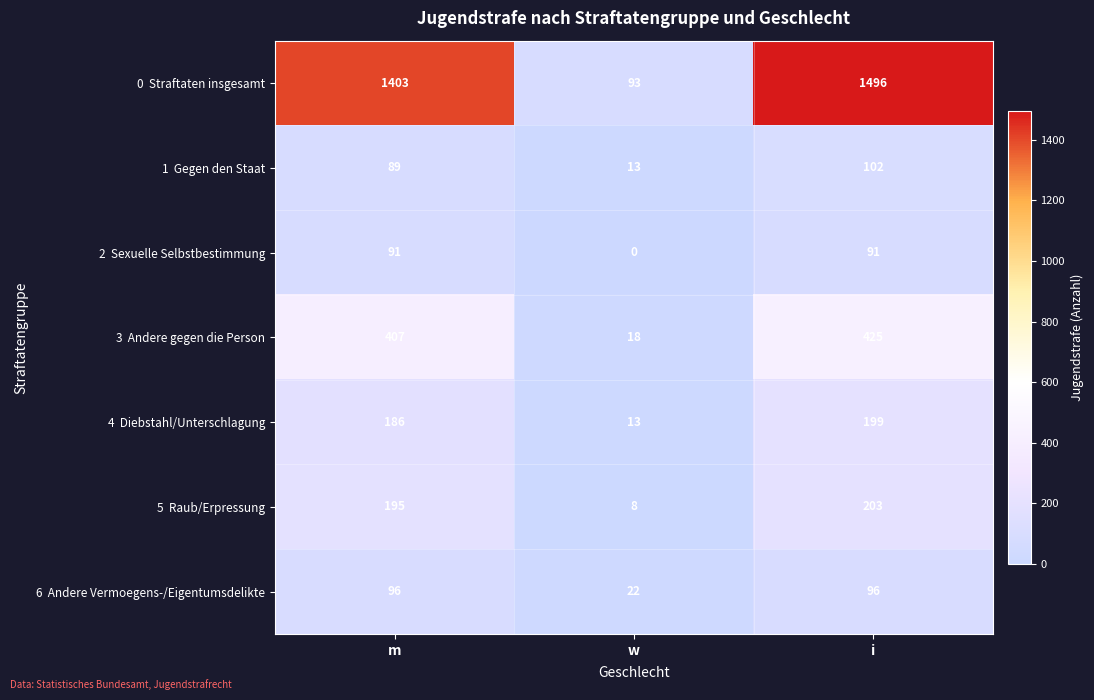

What is the spread (max minus min) of values at i?

1405